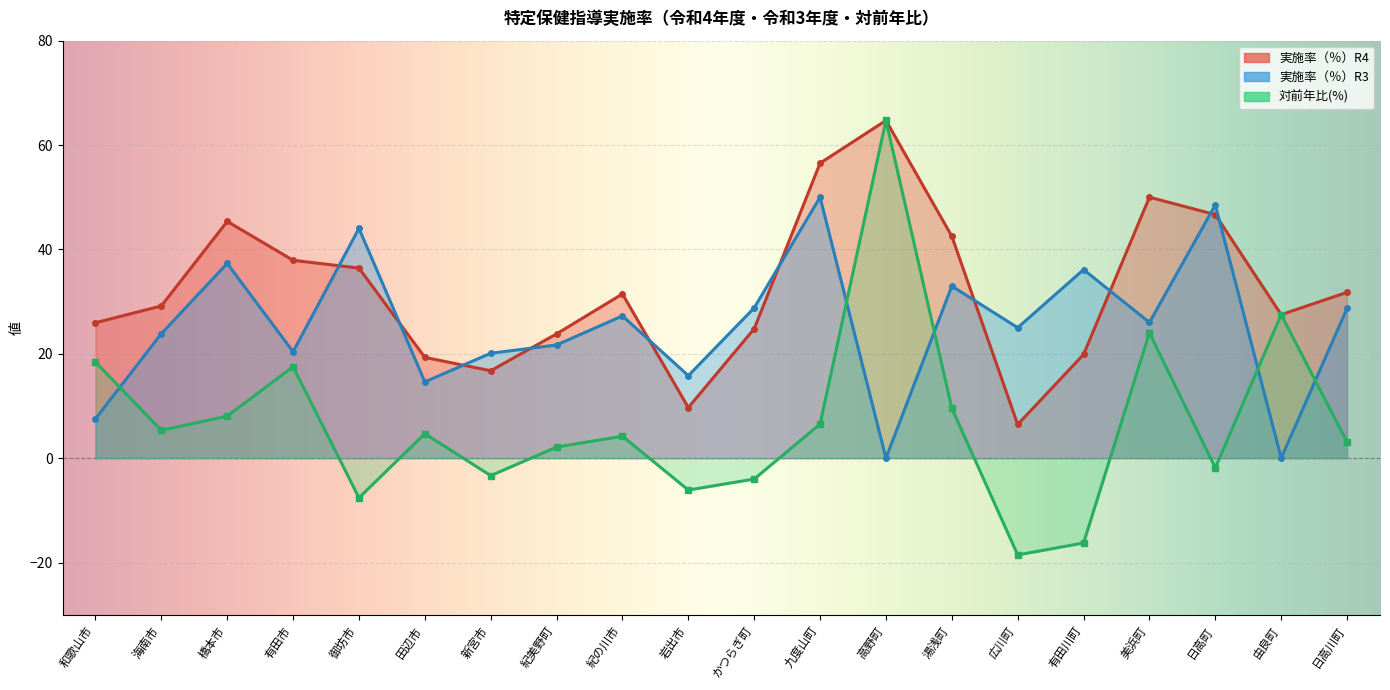

Is it true that 対前年比(%) equals -1.9 at 日高町?

True